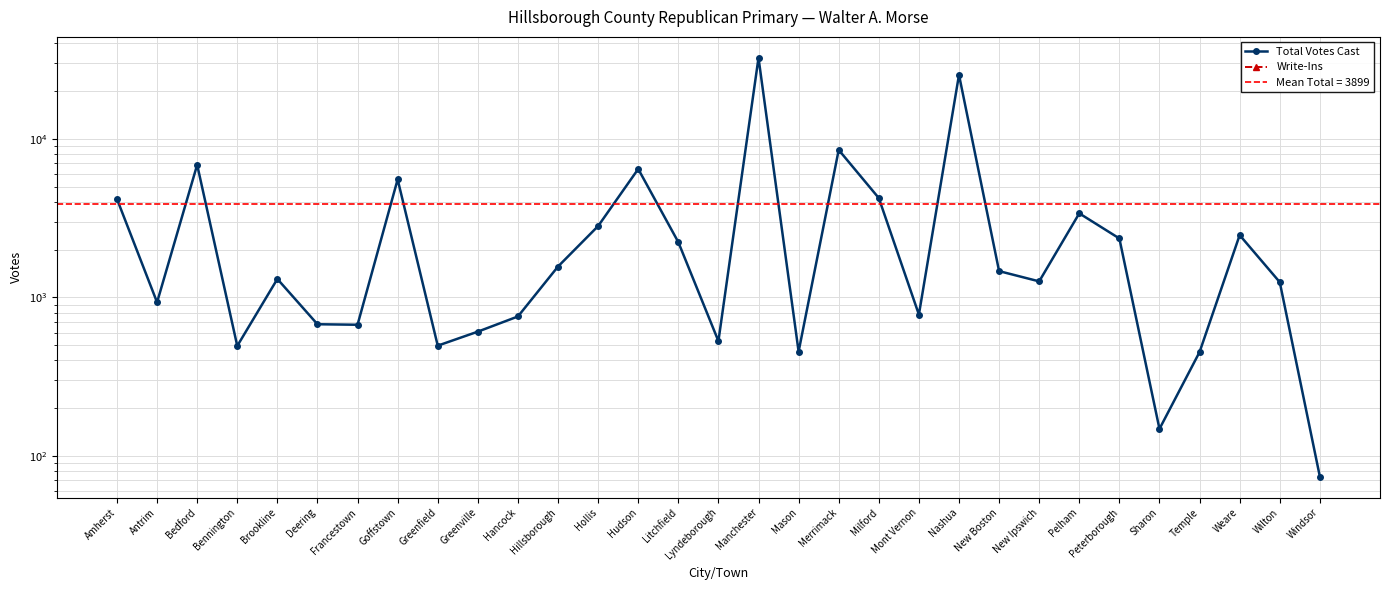

True or false: Total Votes Cast and Write-Ins cross at least once.

False